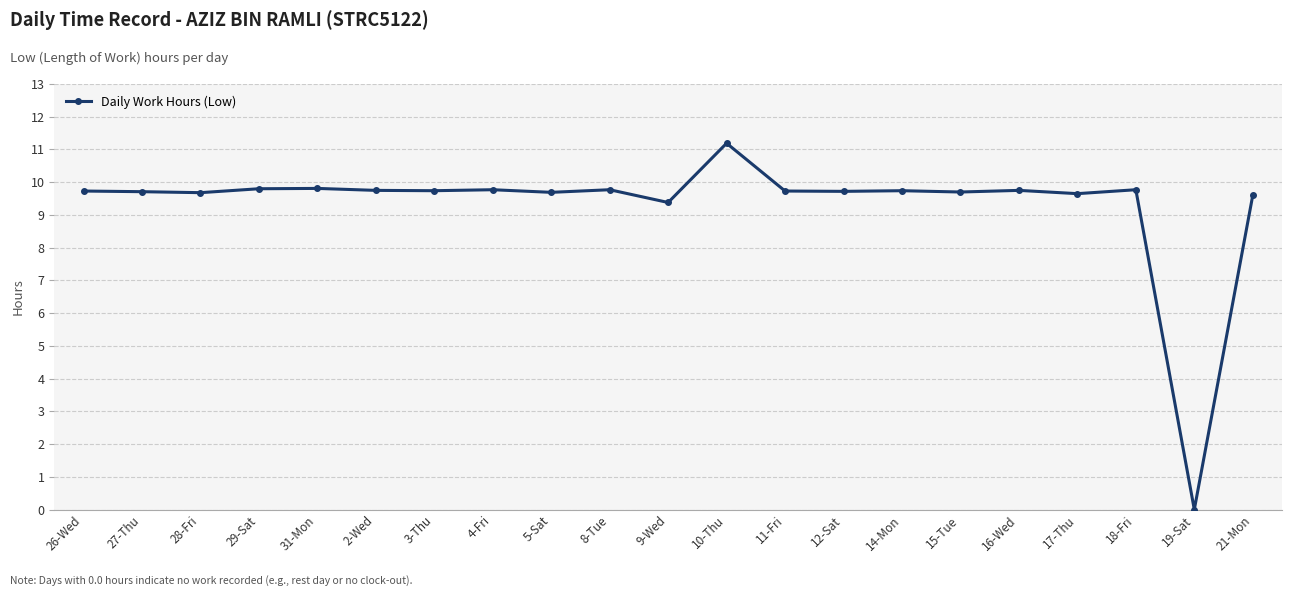

How many positive values are there?

20